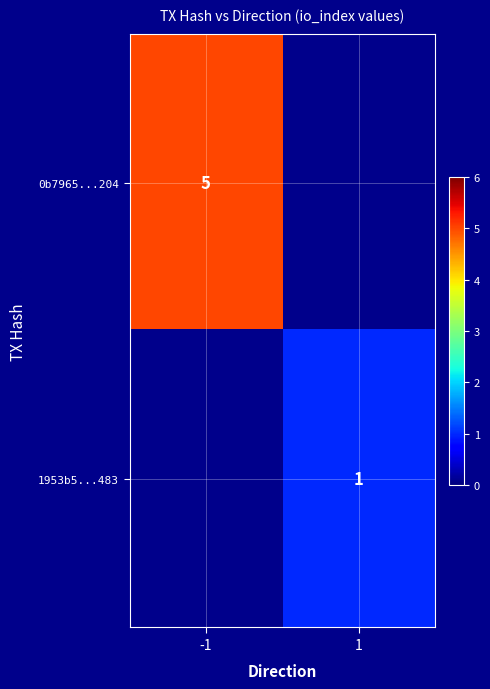

What is the minimum value shown in the chart?

1.0